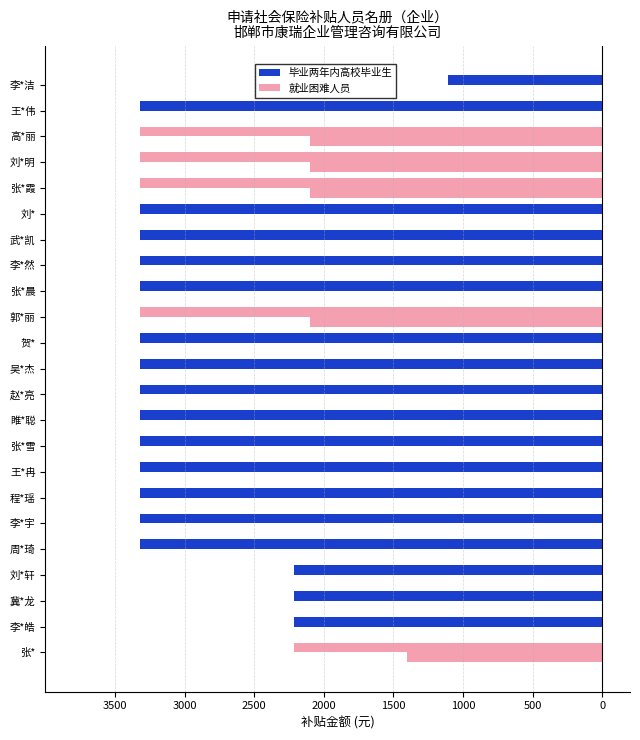

How many negative values does the 就业困难人员 series have?

5